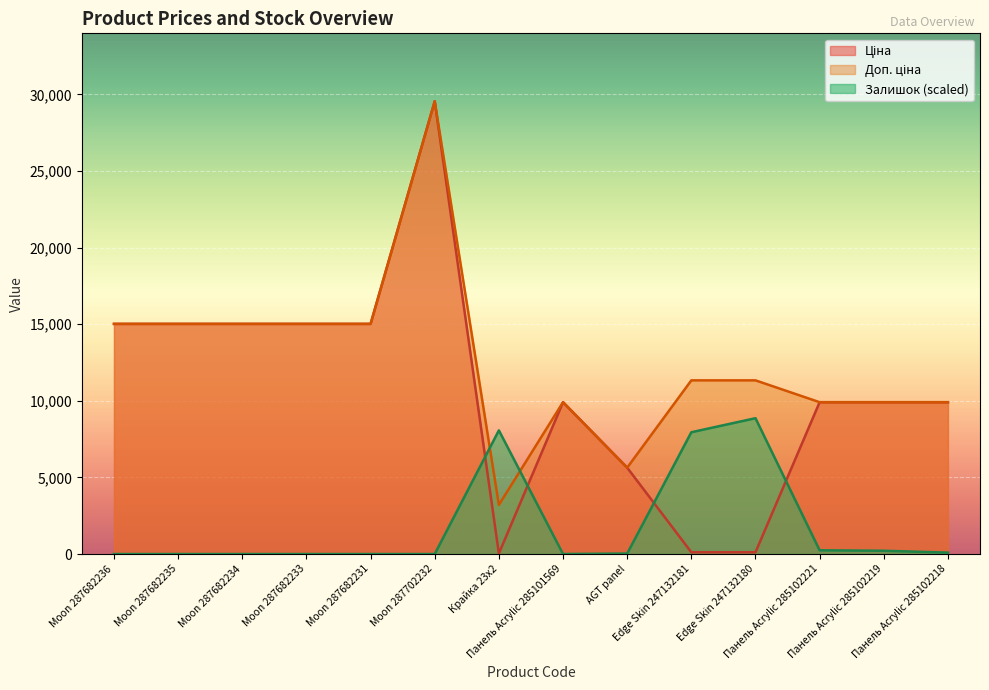

What is the difference between the highest and lowest values at Moon 287682235?

15019.2